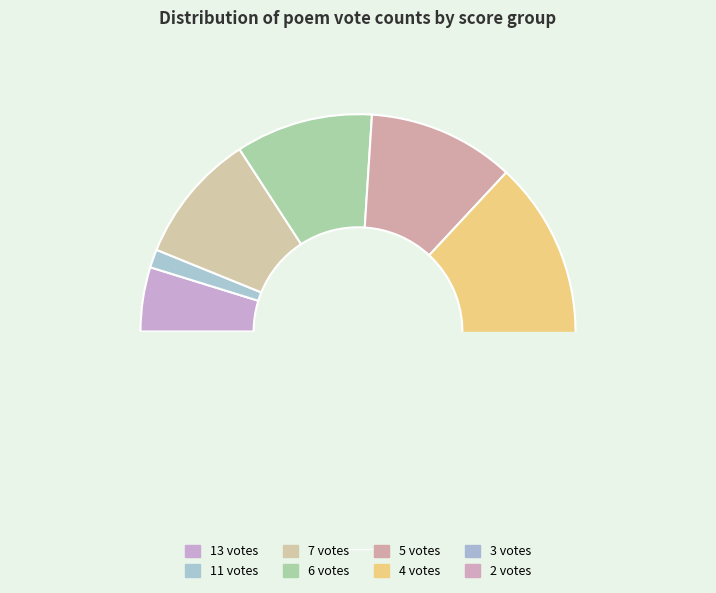

What percentage do 6 and 7 together represent?

32.6%